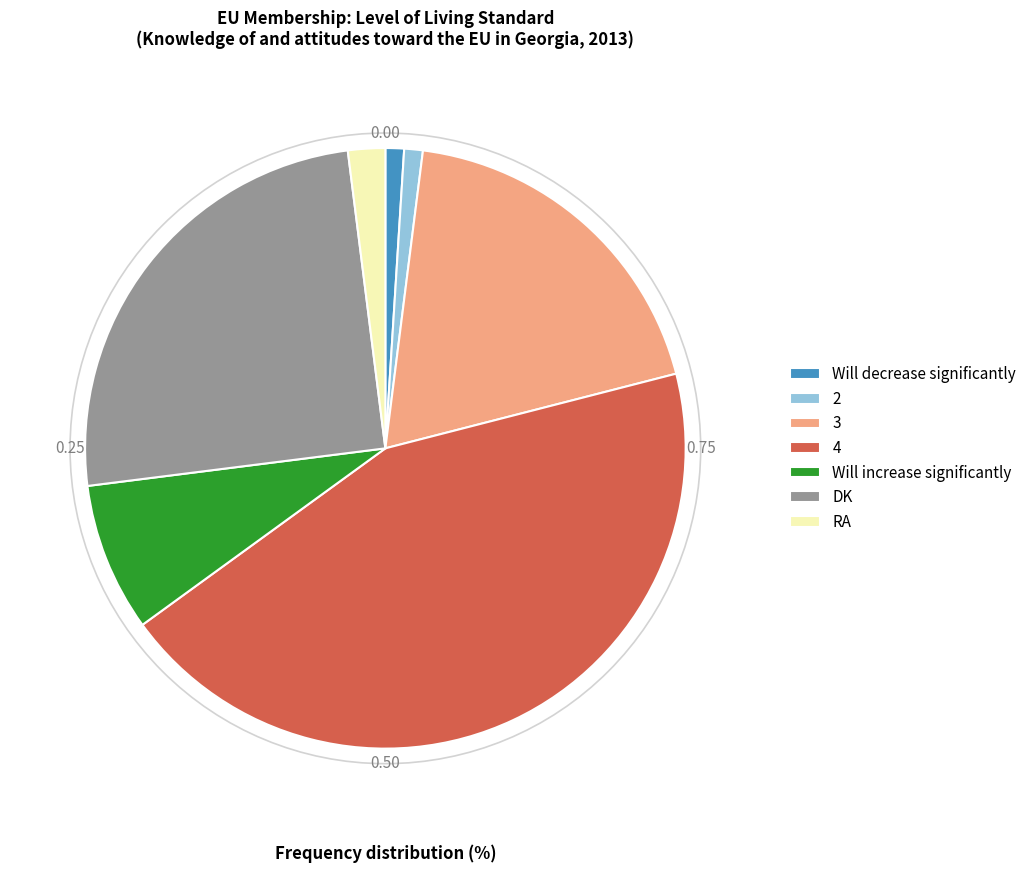

The DK slice represents 25% of the pie. True or false?

True